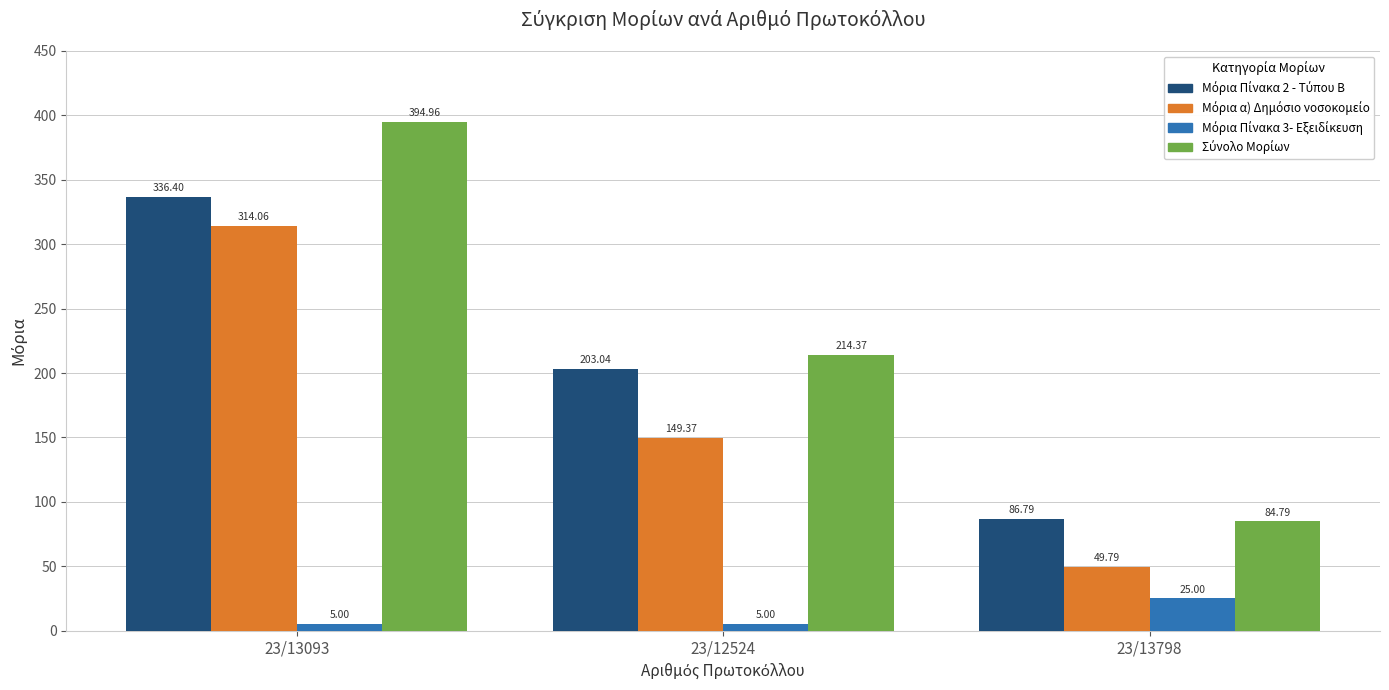

What is the spread (max minus min) of values at 23/13798?

61.8